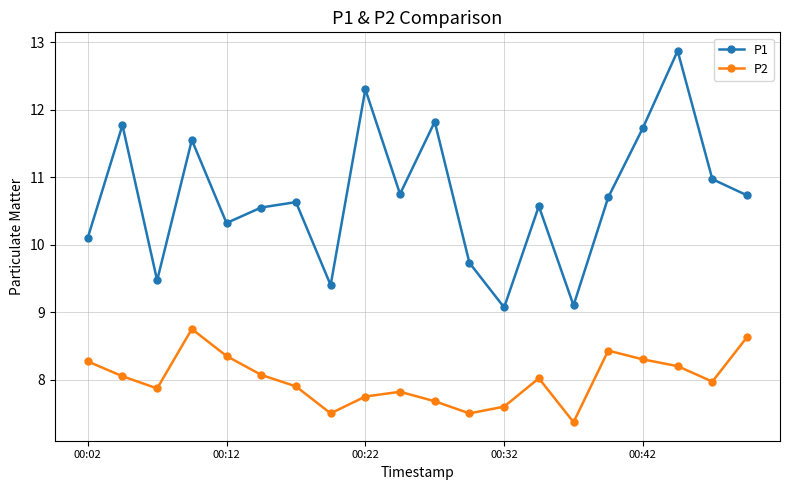

True or false: P1 and P2 intersect in this chart.

False